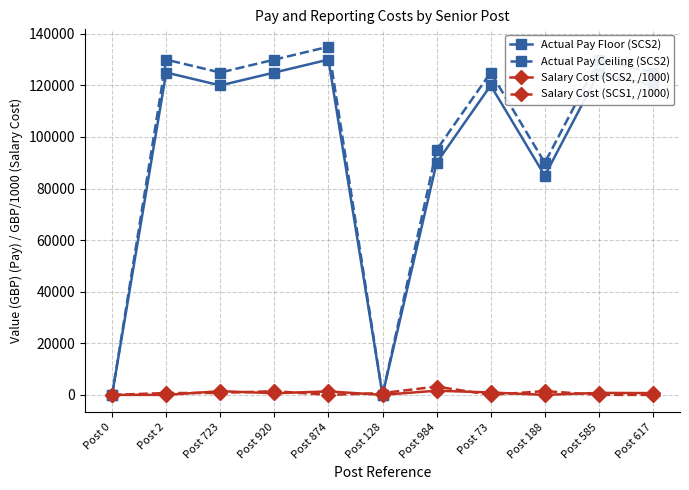

What is the maximum value for Salary Cost (SCS2, /1000)?

1621.0